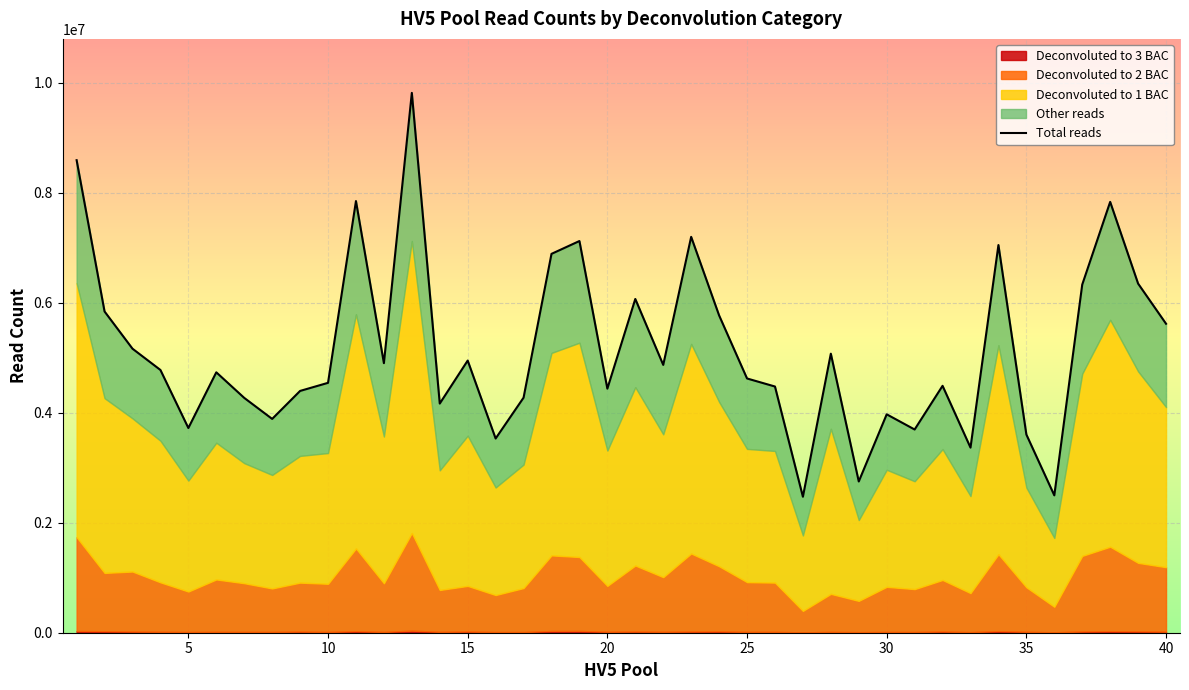

What is the difference between the maximum and minimum values?

7340270